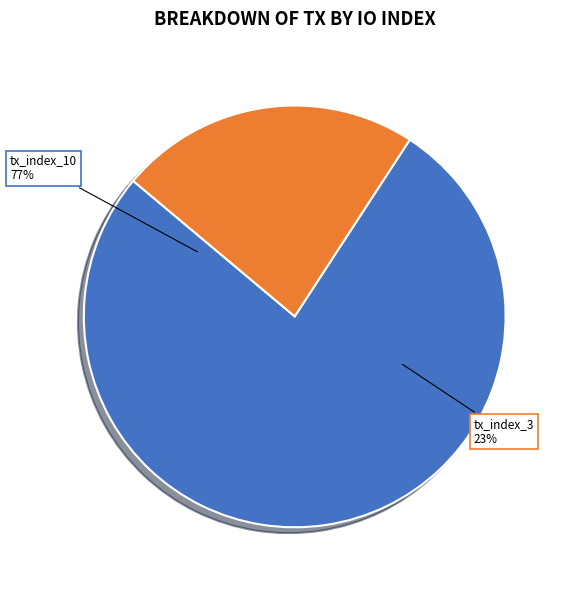

Approximately how many times larger is the value at tx_index_3 compared to tx_index_10?

0.3